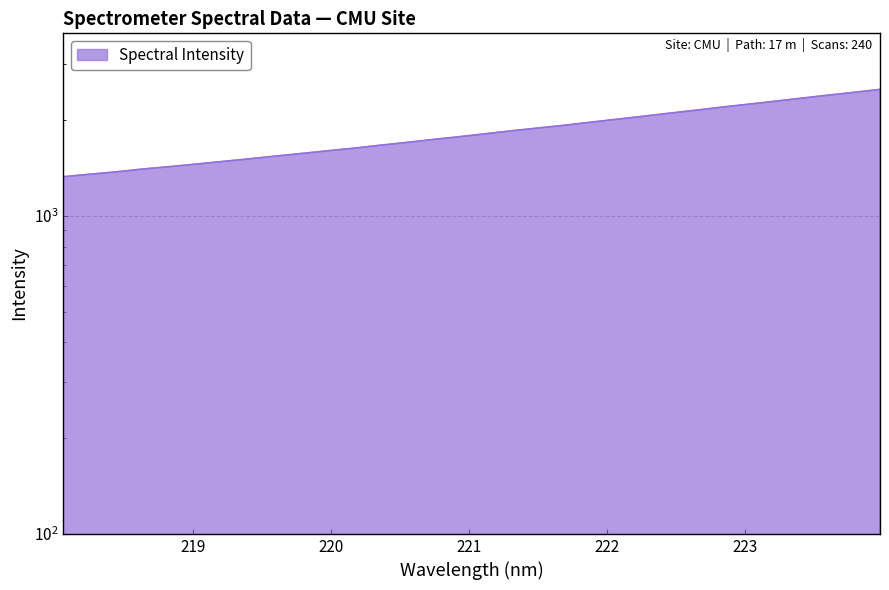

How many values exceed 1809?

16